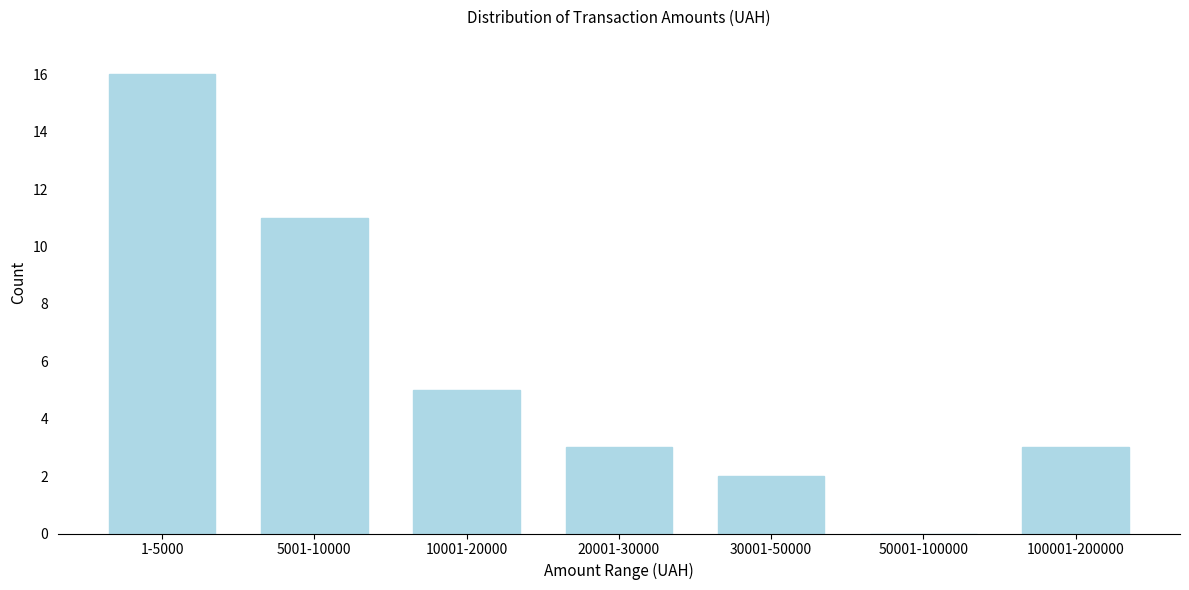

Reading left to right, extract all data points from this chart.

1-5000=16	5001-10000=11	10001-20000=5	20001-30000=3	30001-50000=2	50001-100000=0	100001-200000=3